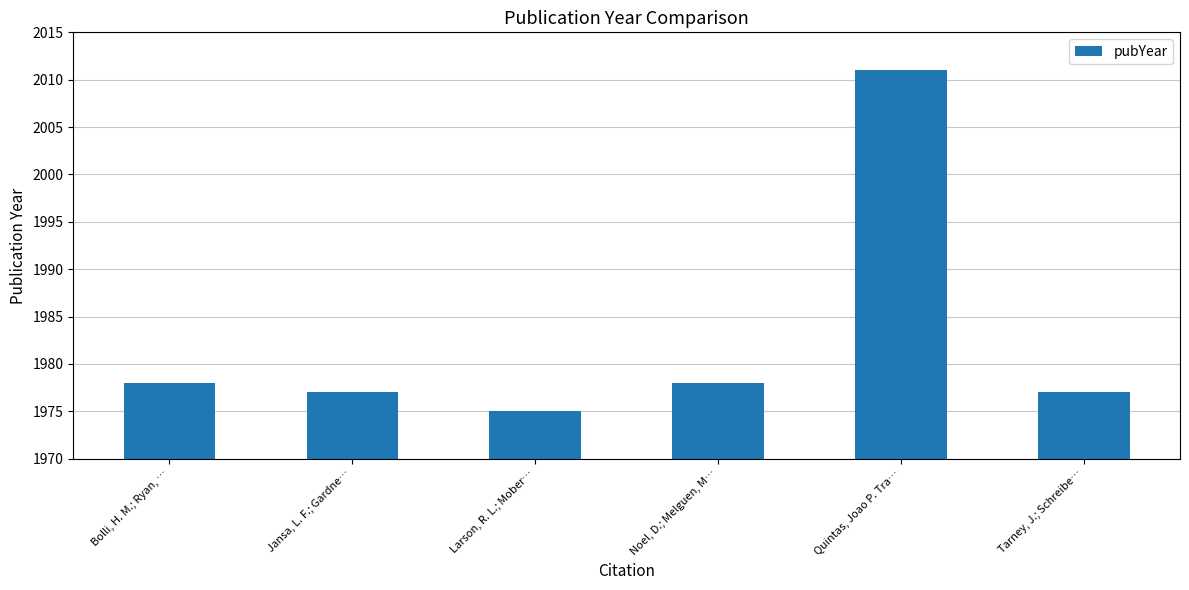

Approximately how many times larger is the value at Noel, D.; Melguen, M… compared to Larson, R. L.; Mober…?

1.0